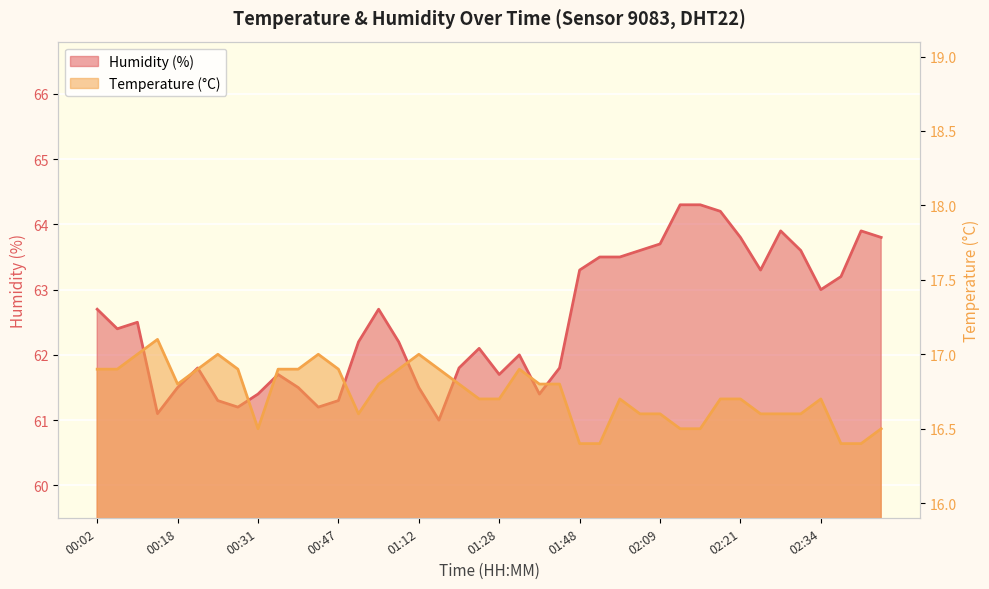

What position from the right is 02:29?

5